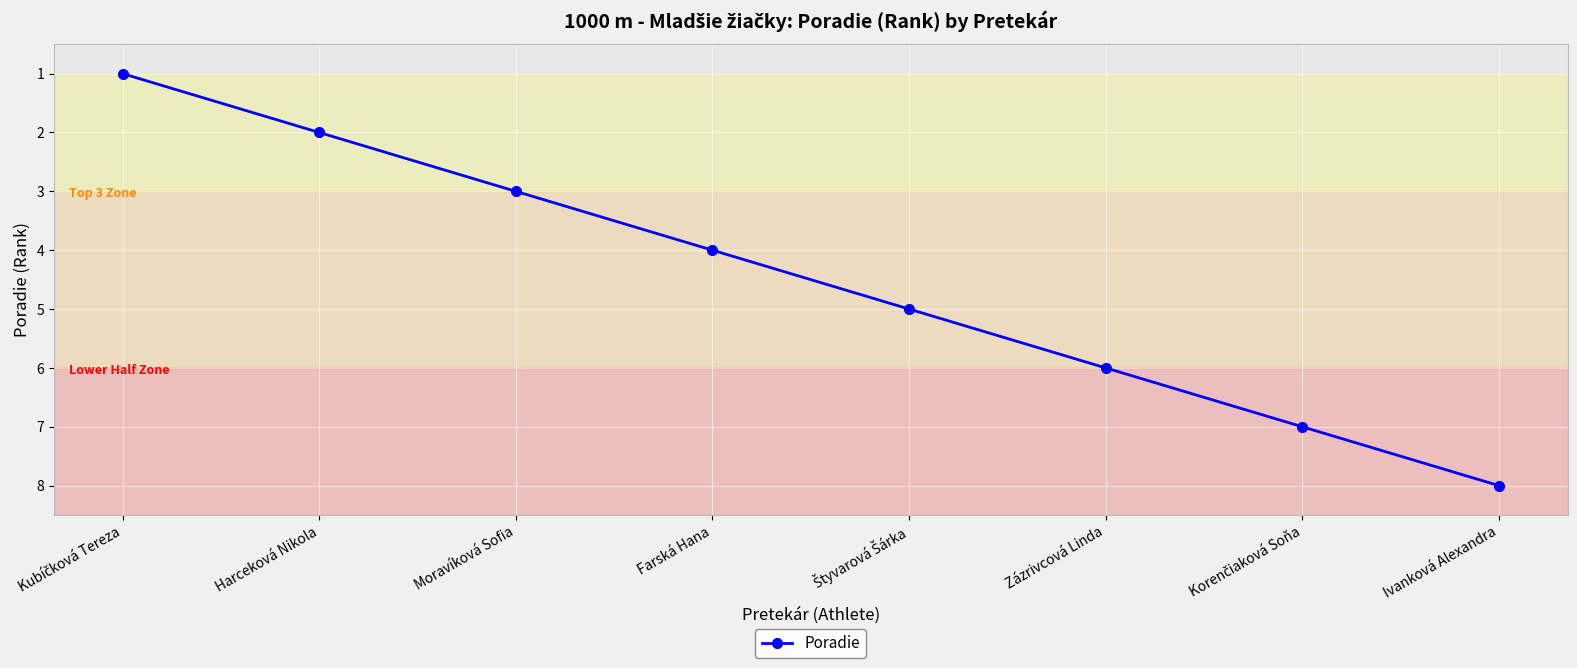

Where is the data nearest to the value 4?

Farská Hana